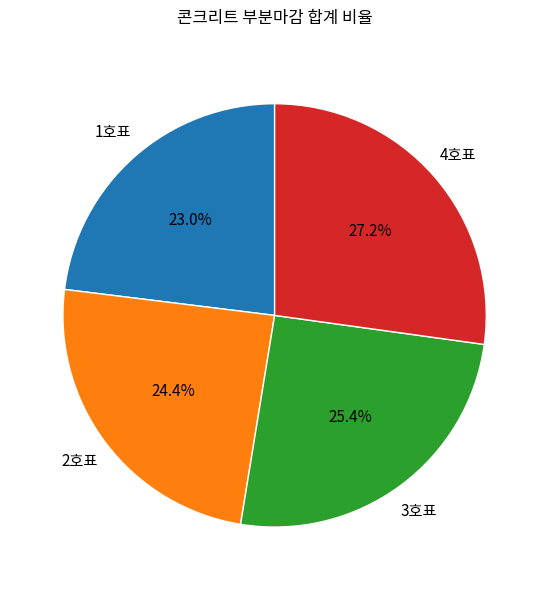

To the nearest percent, what is the average slice percentage?

25%